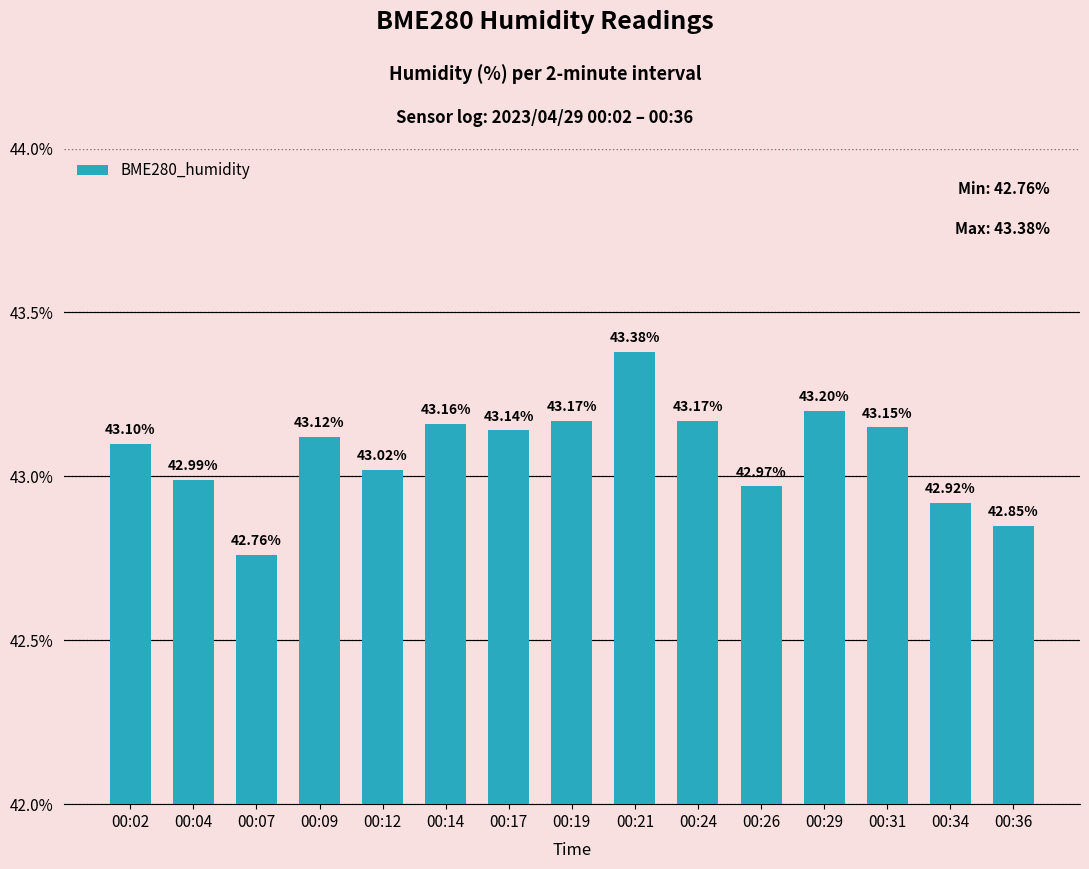

Which has a higher value, 00:09 or 00:21?

00:21